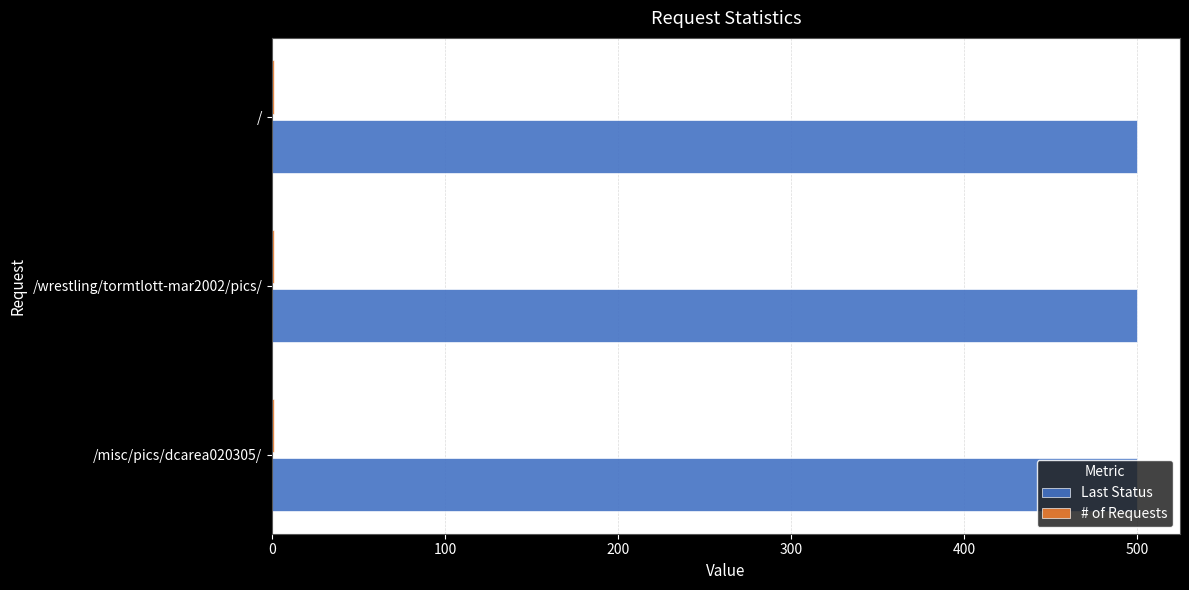

True or false: Last Status has a value of 500 at /.

True